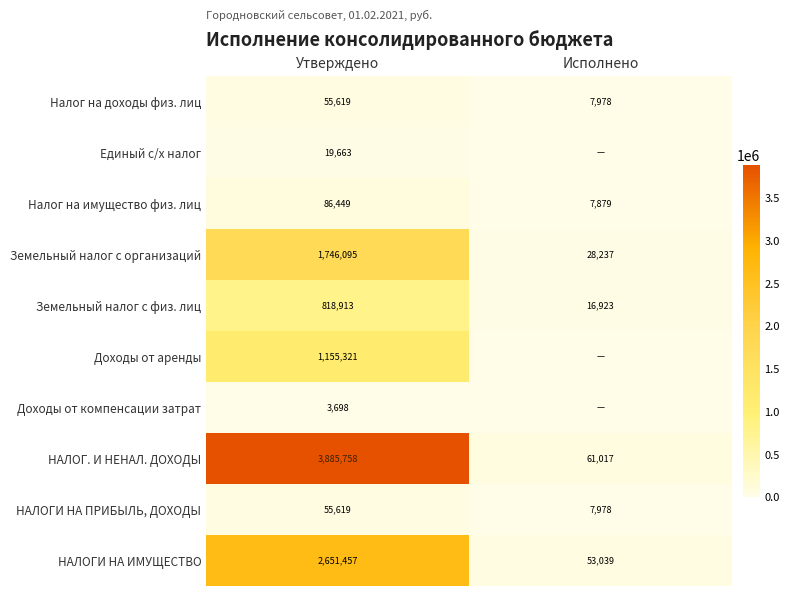

Between Исполнено and Утверждено, which is larger?

Утверждено